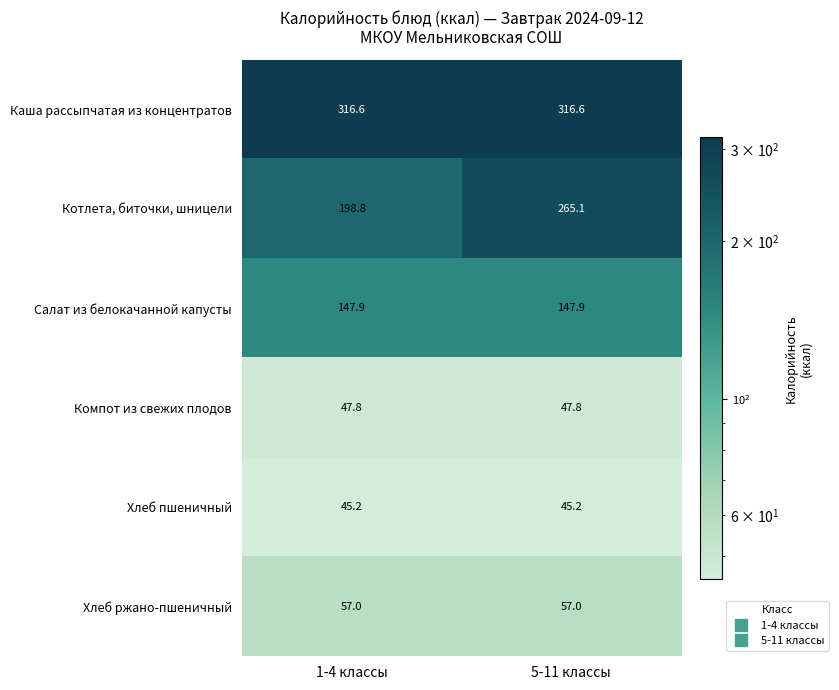

What is the sum of all Компот из свежих плодов values?

95.6